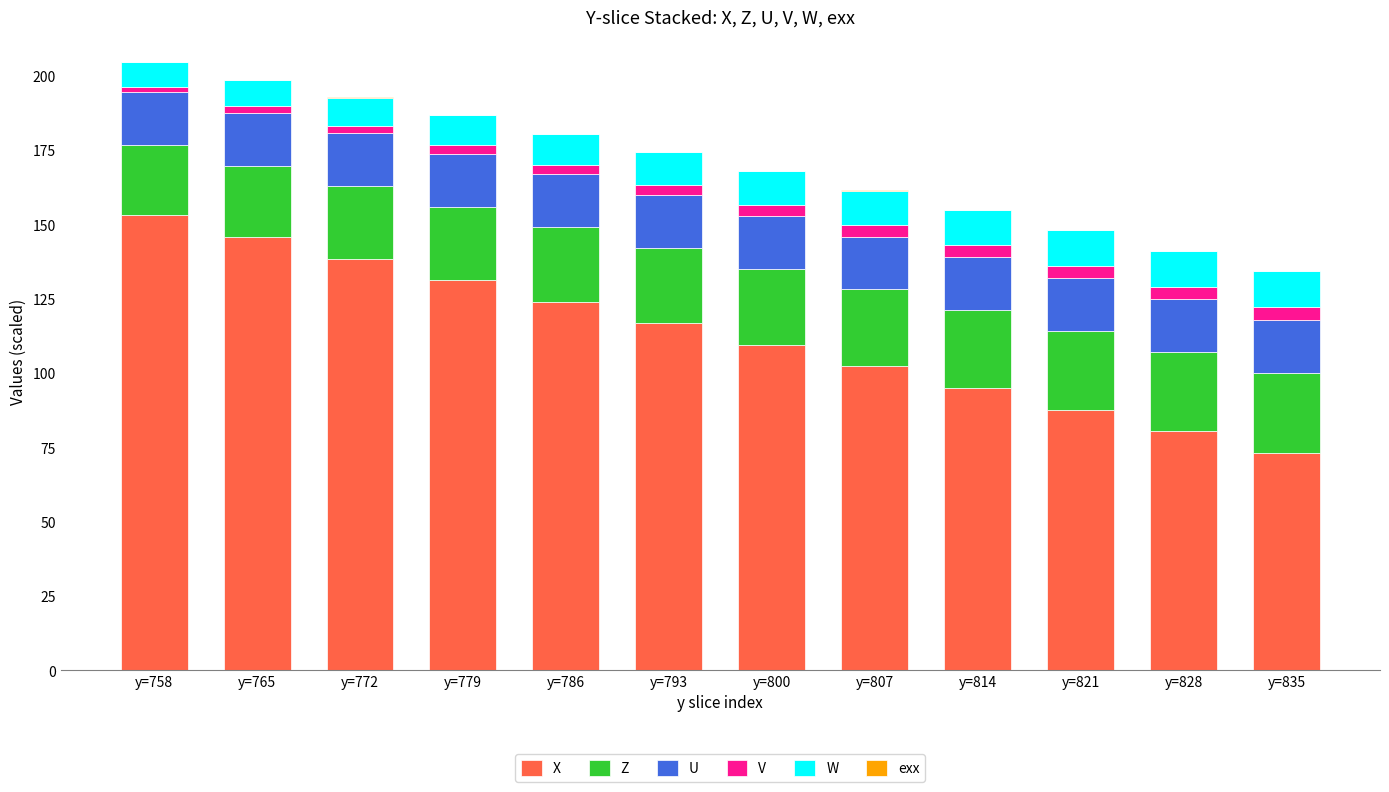

Count the number of categories in the chart.

12